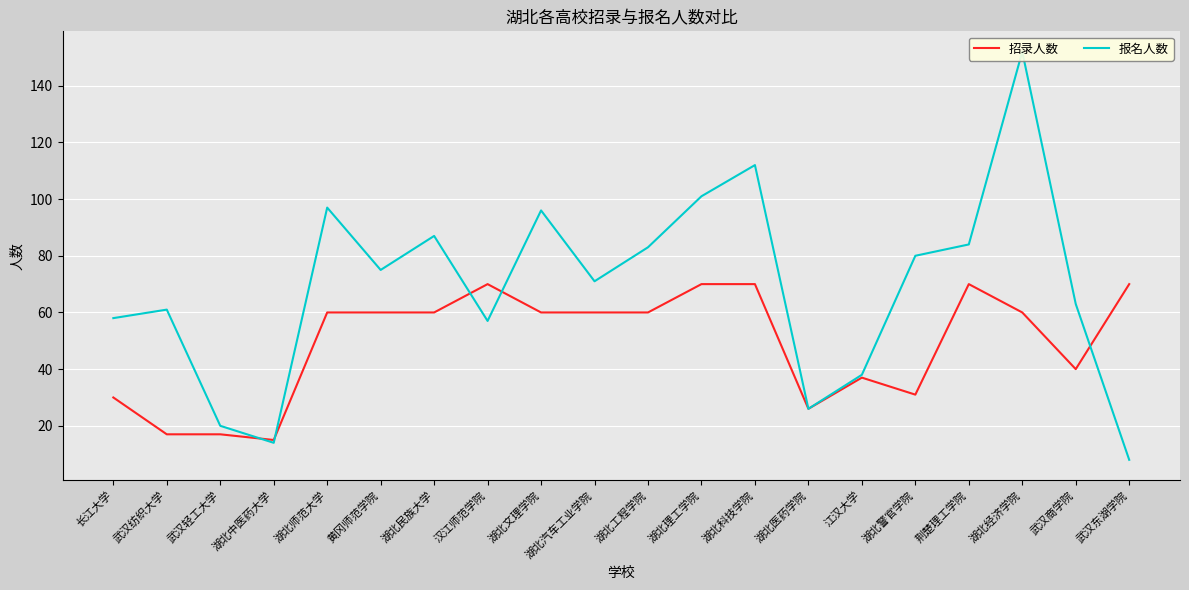

At which category is the sum across all series the highest?

湖北经济学院